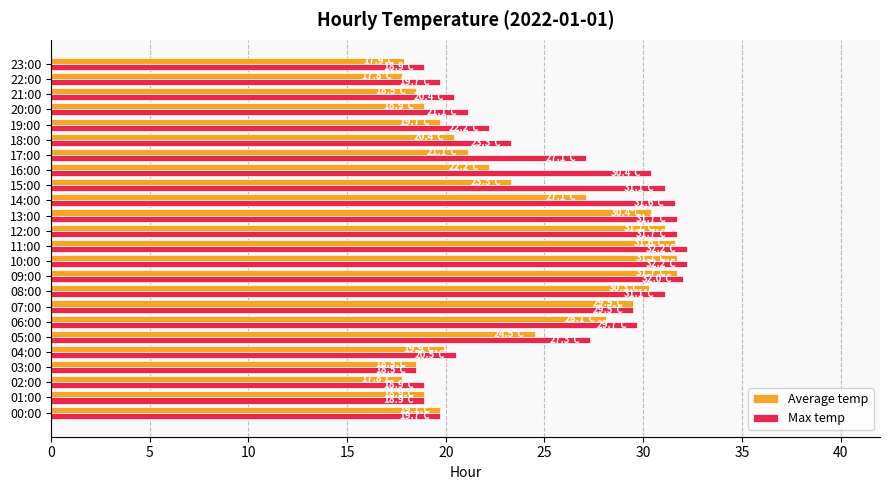

What is the difference between the maximum and second lowest values in the Average temp series?

13.9